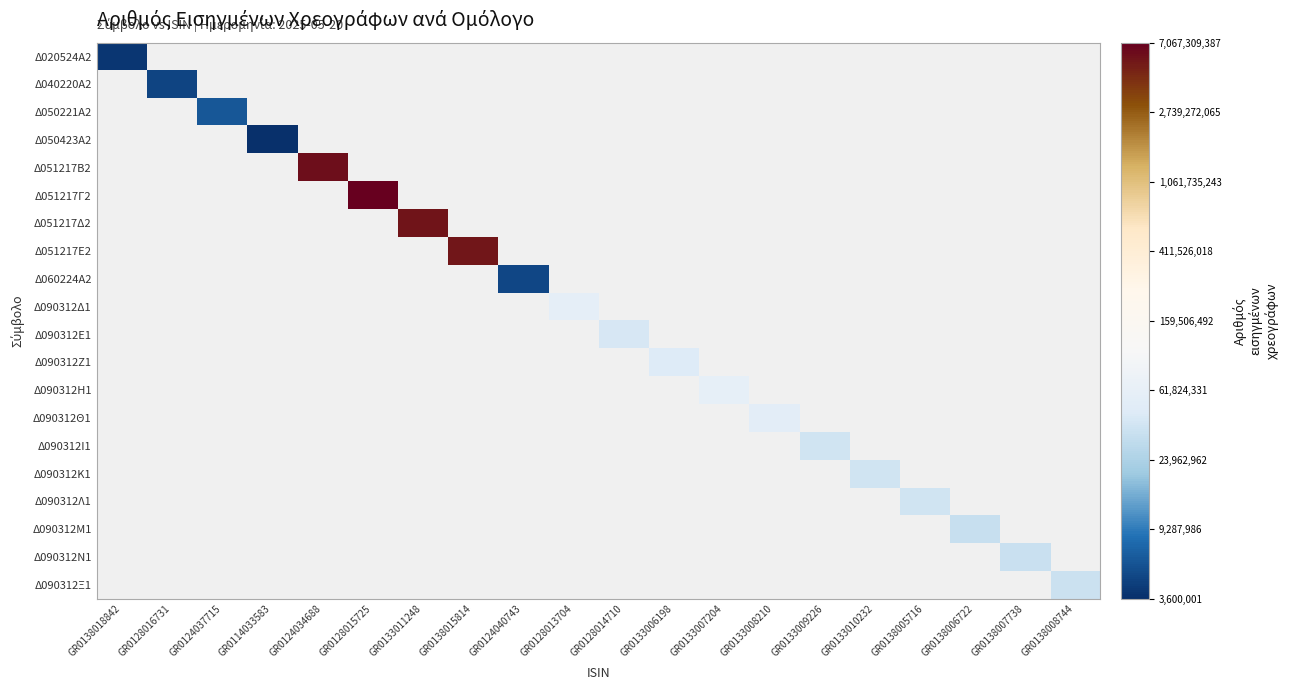

At which category does the chart reach its peak across all series?

GR0128015725